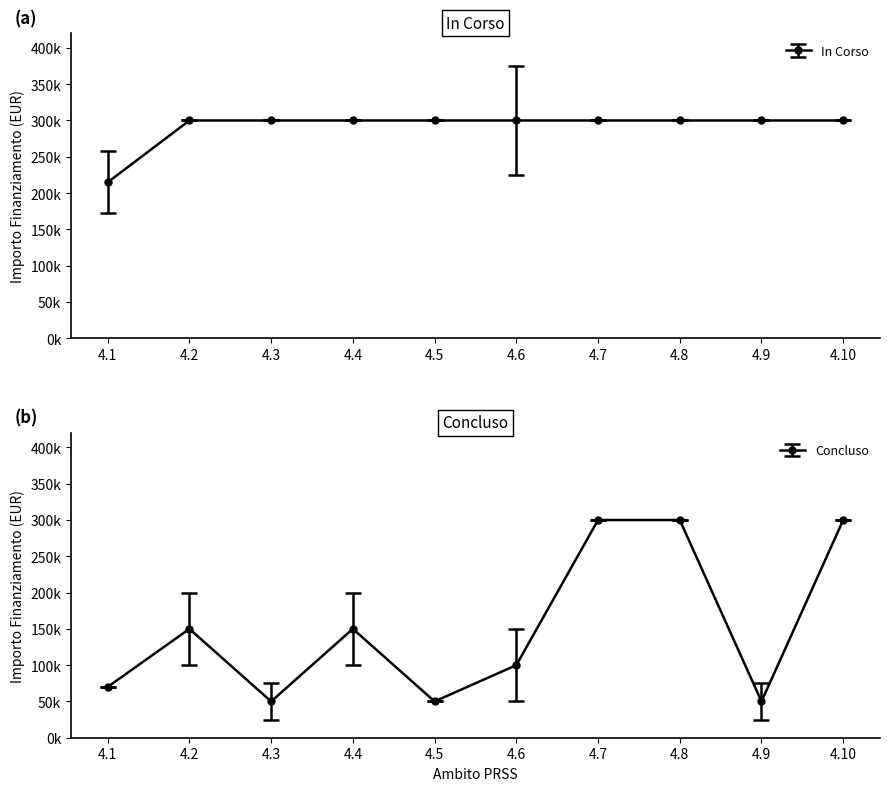

What is the value of the 1st point from the left?

70000